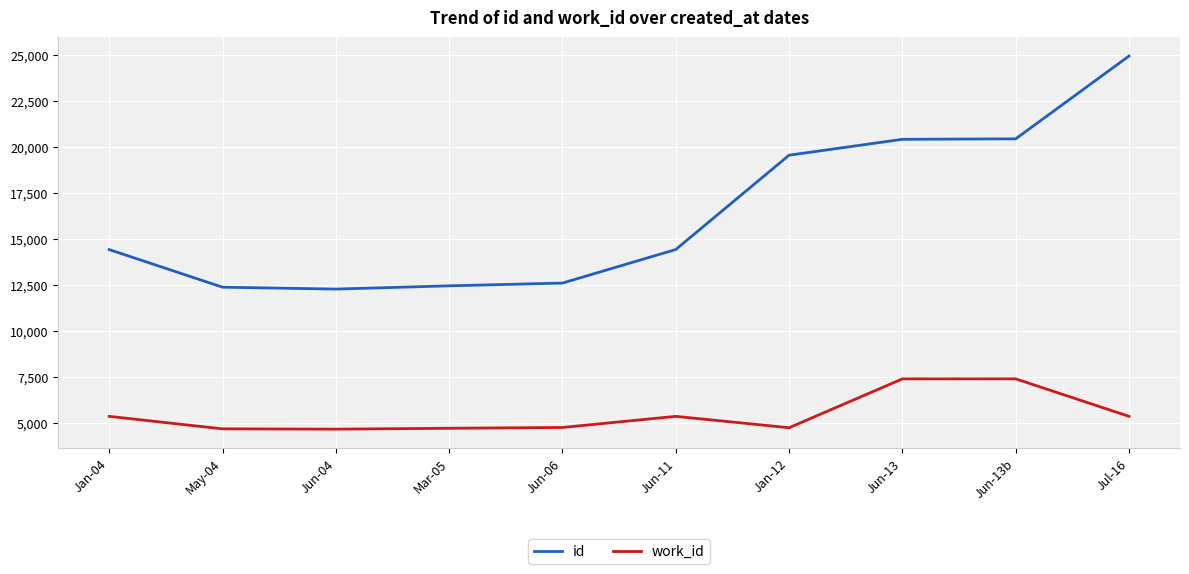

True or false: id and work_id cross at least once.

False